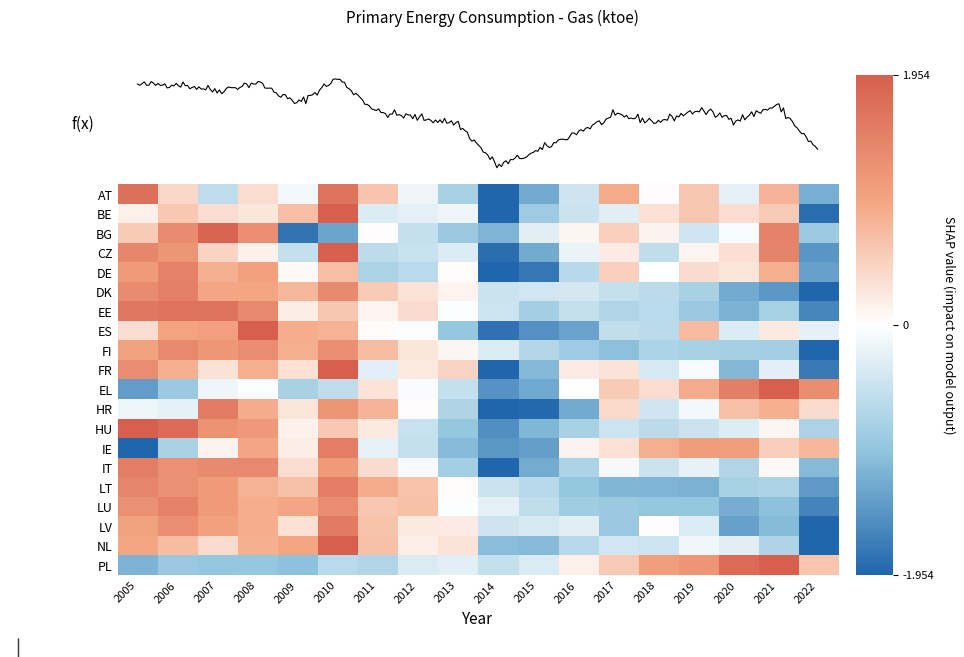

Reading left to right, list all the values displayed in this chart.

AT: 2005=1.7	2006=0.4	2007=-0.6	2008=0.4	2009=-0.1	2010=1.7	2011=0.6	2012=-0.2	2013=-0.8	2014=-2.4	2015=-1.2	2016=-0.4	2017=0.9	2018=0.0	2019=0.6	2020=-0.2	2021=0.8	2022=-1.2
BE: 2005=0.2	2006=0.6	2007=0.4	2008=0.3	2009=0.7	2010=2.5	2011=-0.3	2012=-0.2	2013=-0.2	2014=-2.3	2015=-0.9	2016=-0.5	2017=-0.3	2018=0.3	2019=0.6	2020=0.4	2021=0.6	2022=-1.9
BG: 2005=0.6	2006=1.3	2007=1.9	2008=1.3	2009=-1.8	2010=-1.3	2011=0.0	2012=-0.5	2013=-0.9	2014=-1.1	2015=-0.3	2016=0.1	2017=0.5	2018=0.1	2019=-0.4	2020=-0.1	2021=1.5	2022=-0.9
CZ: 2005=1.4	2006=1.2	2007=0.5	2008=0.1	2009=-0.5	2010=2.0	2011=-0.6	2012=-0.5	2013=-0.3	2014=-1.8	2015=-1.2	2016=-0.2	2017=0.2	2018=-0.6	2019=0.1	2020=0.3	2021=1.4	2022=-1.5
DE: 2005=1.1	2006=1.5	2007=0.8	2008=1.0	2009=0.1	2010=0.7	2011=-0.7	2012=-0.6	2013=0.0	2014=-2.2	2015=-1.8	2016=-0.6	2017=0.5	2018=0.0	2019=0.4	2020=0.3	2021=0.9	2022=-1.4
DK: 2005=1.3	2006=1.5	2007=1.0	2008=1.0	2009=0.8	2010=1.4	2011=0.6	2012=0.3	2013=0.1	2014=-0.5	2015=-0.4	2016=-0.4	2017=-0.5	2018=-0.6	2019=-0.8	2020=-1.2	2021=-1.4	2022=-2.0
EE: 2005=1.6	2006=1.7	2007=1.7	2008=1.4	2009=0.2	2010=0.6	2011=0.1	2012=0.4	2013=-0.0	2014=-0.4	2015=-0.8	2016=-0.5	2017=-0.7	2018=-0.6	2019=-0.9	2020=-1.2	2021=-0.8	2022=-1.6
ES: 2005=0.4	2006=1.0	2007=1.0	2008=2.2	2009=0.9	2010=0.8	2011=0.0	2012=-0.0	2013=-0.9	2014=-1.8	2015=-1.5	2016=-1.3	2017=-0.5	2018=-0.6	2019=0.7	2020=-0.3	2021=0.2	2022=-0.2
FI: 2005=1.0	2006=1.4	2007=1.2	2008=1.3	2009=0.9	2010=1.3	2011=0.7	2012=0.3	2013=0.1	2014=-0.3	2015=-0.7	2016=-0.9	2017=-1.0	2018=-0.7	2019=-0.8	2020=-0.8	2021=-0.8	2022=-2.1
FR: 2005=1.3	2006=0.8	2007=0.3	2008=0.9	2009=0.3	2010=2.1	2011=-0.3	2012=0.2	2013=0.5	2014=-2.1	2015=-1.1	2016=0.2	2017=0.3	2018=-0.4	2019=-0.1	2020=-1.1	2021=-0.2	2022=-1.7
EL: 2005=-1.4	2006=-0.9	2007=-0.1	2008=-0.0	2009=-0.8	2010=-0.6	2011=0.3	2012=-0.1	2013=-0.5	2014=-1.5	2015=-1.3	2016=0.0	2017=0.6	2018=0.4	2019=0.9	2020=1.5	2021=2.2	2022=1.3
HR: 2005=-0.1	2006=-0.2	2007=1.5	2008=0.9	2009=0.3	2010=1.2	2011=0.8	2012=0.0	2013=-0.7	2014=-2.3	2015=-1.9	2016=-1.2	2017=0.4	2018=-0.4	2019=-0.1	2020=0.7	2021=0.9	2022=0.4
HU: 2005=2.2	2006=1.8	2007=1.2	2008=1.1	2009=0.1	2010=0.6	2011=0.2	2012=-0.5	2013=-0.9	2014=-1.5	2015=-1.1	2016=-0.8	2017=-0.5	2018=-0.6	2019=-0.5	2020=-0.3	2021=0.1	2022=-0.7
IE: 2005=-2.2	2006=-0.8	2007=0.1	2008=1.0	2009=0.2	2010=1.5	2011=-0.2	2012=-0.5	2013=-1.1	2014=-1.4	2015=-1.4	2016=0.1	2017=0.3	2018=0.9	2019=1.1	2020=1.1	2021=0.5	2022=0.8
IT: 2005=1.5	2006=1.3	2007=1.4	2008=1.4	2009=0.4	2010=1.1	2011=0.4	2012=-0.1	2013=-0.8	2014=-2.1	2015=-1.2	2016=-0.7	2017=-0.1	2018=-0.5	2019=-0.2	2020=-0.7	2021=0.1	2022=-1.1
LT: 2005=1.4	2006=1.3	2007=1.1	2008=0.8	2009=0.7	2010=1.5	2011=0.9	2012=0.7	2013=0.0	2014=-0.5	2015=-0.6	2016=-0.9	2017=-1.1	2018=-1.1	2019=-1.2	2020=-0.8	2021=-0.7	2022=-1.4
LU: 2005=1.2	2006=1.5	2007=1.1	2008=0.9	2009=1.0	2010=1.3	2011=0.6	2012=0.7	2013=-0.0	2014=-0.2	2015=-0.6	2016=-0.8	2017=-0.9	2018=-0.9	2019=-0.9	2020=-1.2	2021=-1.0	2022=-1.6
LV: 2005=1.0	2006=1.3	2007=1.0	2008=0.9	2009=0.3	2010=1.6	2011=0.6	2012=0.2	2013=0.2	2014=-0.4	2015=-0.4	2016=-0.3	2017=-0.9	2018=0.0	2019=-0.3	2020=-1.3	2021=-1.1	2022=-2.5
NL: 2005=1.0	2006=0.7	2007=0.4	2008=0.9	2009=1.0	2010=2.1	2011=0.7	2012=0.2	2013=0.3	2014=-1.1	2015=-1.1	2016=-0.6	2017=-0.4	2018=-0.4	2019=-0.1	2020=-0.3	2021=-0.7	2022=-2.4
PL: 2005=-1.1	2006=-0.9	2007=-0.9	2008=-0.9	2009=-1.0	2010=-0.6	2011=-0.7	2012=-0.3	2013=-0.3	2014=-0.5	2015=-0.3	2016=0.2	2017=0.6	2018=1.1	2019=1.2	2020=1.8	2021=2.3	2022=0.6